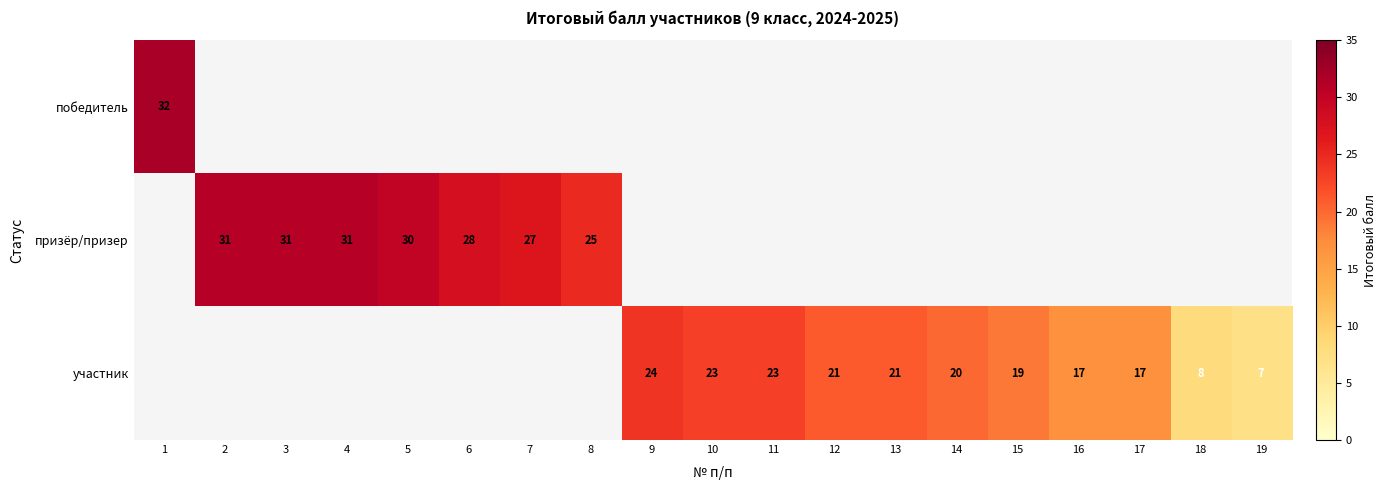

The участник series shows 27.7 at 14. True or false?

False